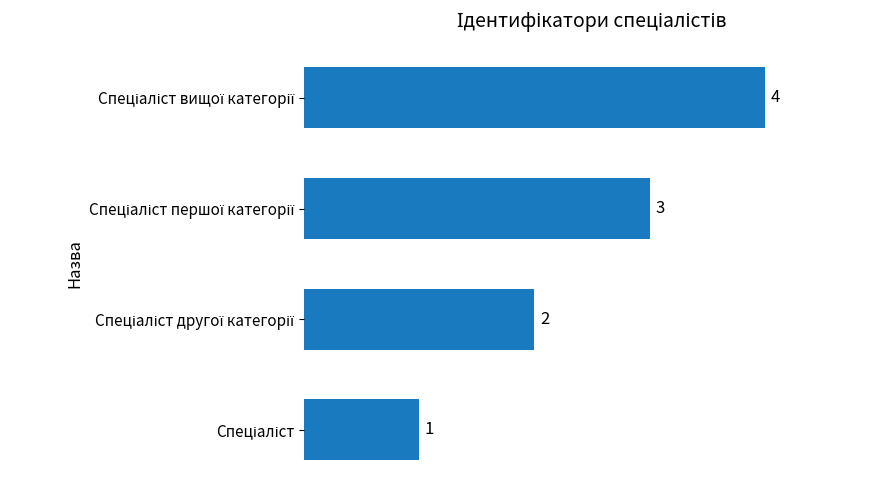

What is the sum of all values?

10